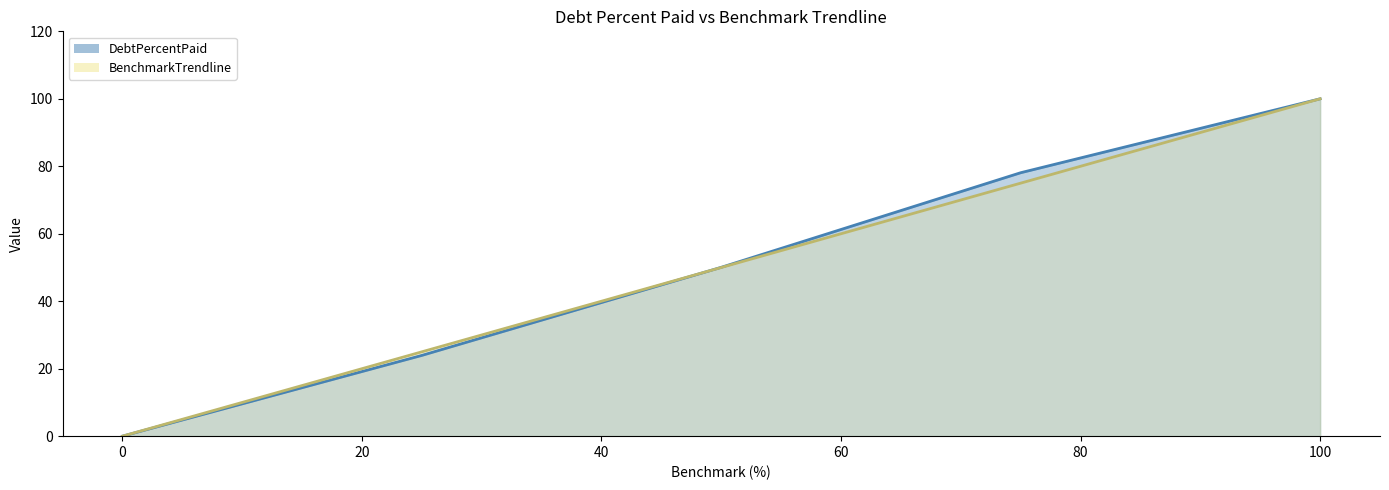

Does the chart have visible grid lines?

No